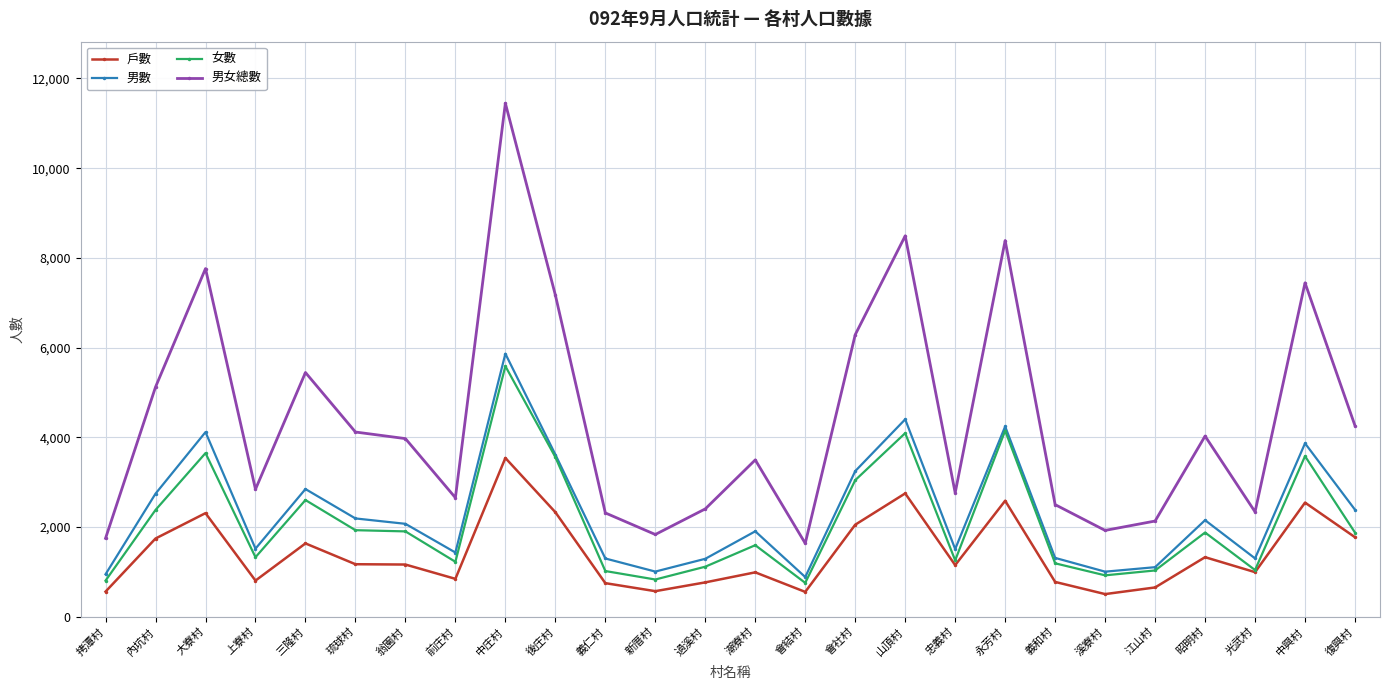

What is the difference between the 女數 values at 會結村 and 義仁村?

264